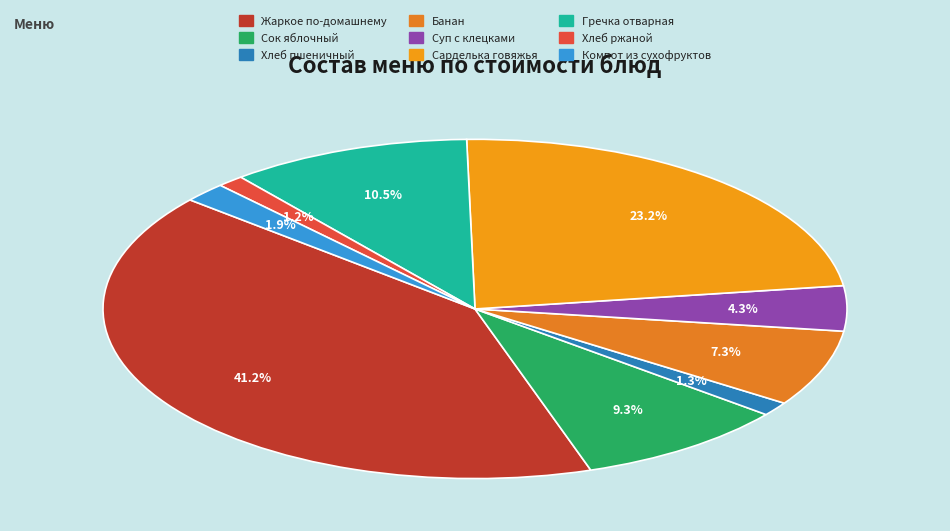

Which category has the smallest portion of the pie?

Хлеб ржаной